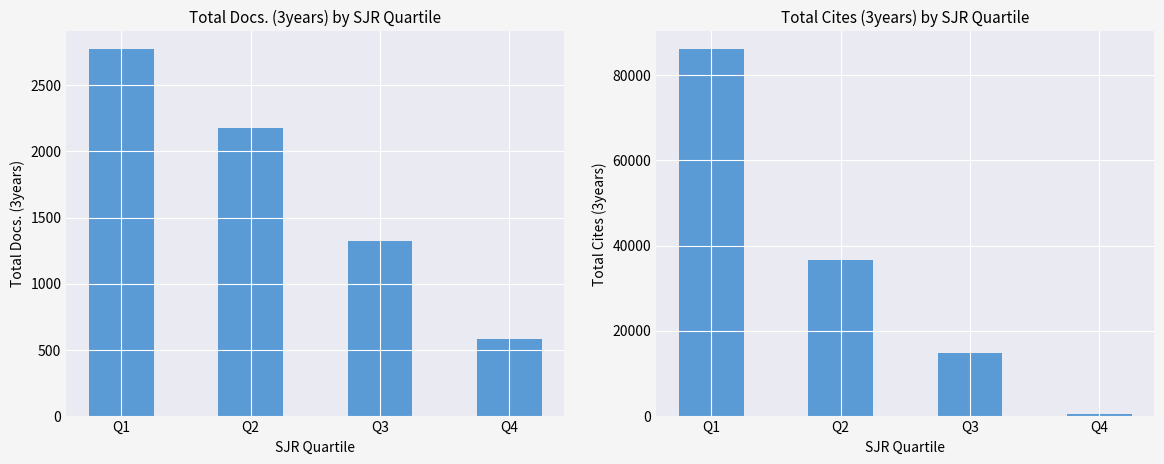

What is the total value across all series at Q3?

15968